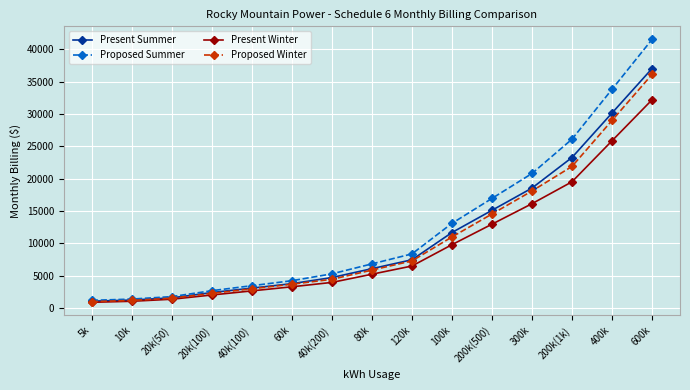

The value of Present Summer at 40k(100) is 1188.6. True or false?

False